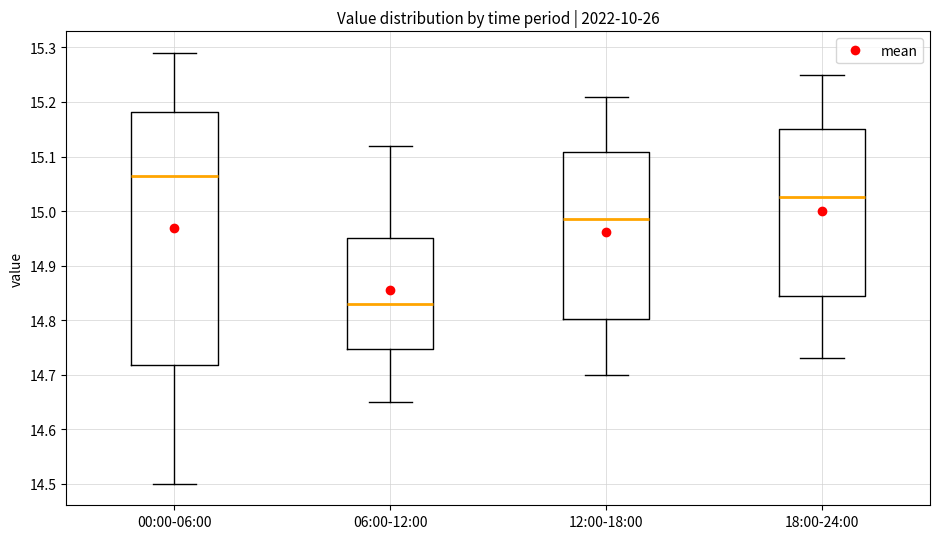

Where does the median line of the box for 06:00-12:00 sit on the y-axis? The values are not printed on the chart, so give them approximately, as read against the axis.

14.83